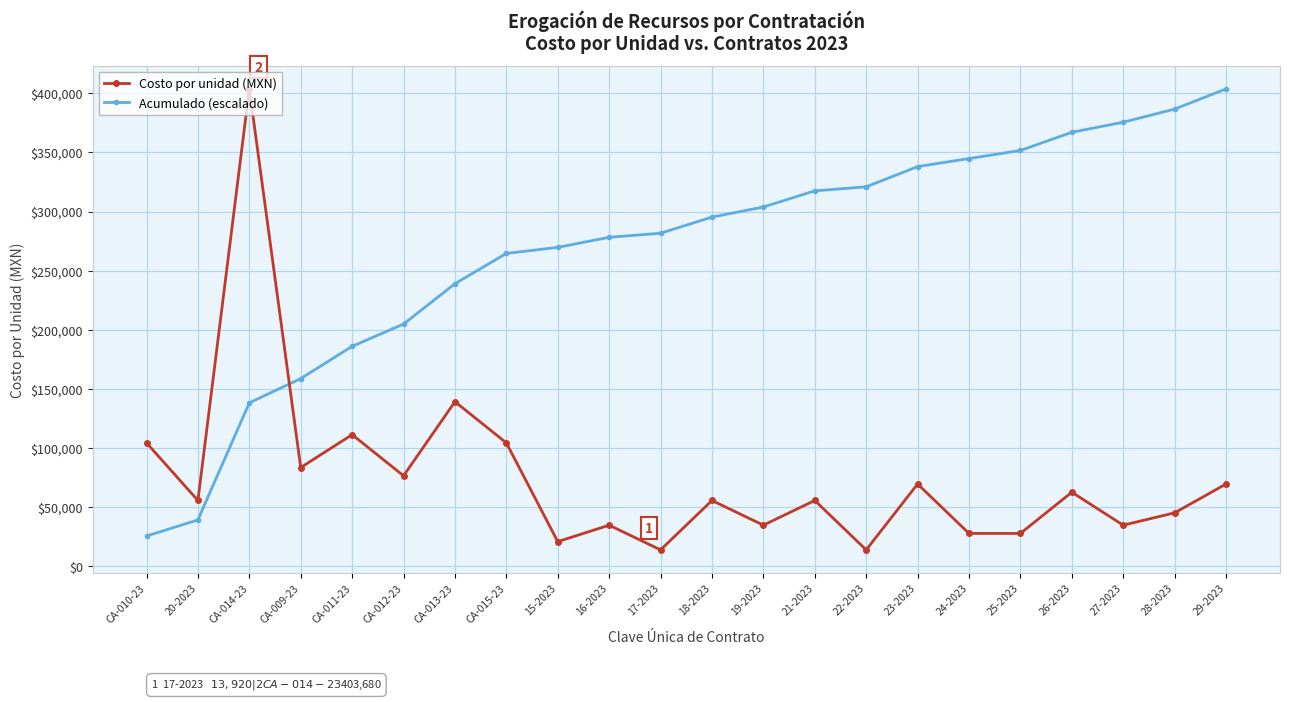

The Costo por unidad (MXN) series shows 20880.0 at 15-2023. True or false?

True